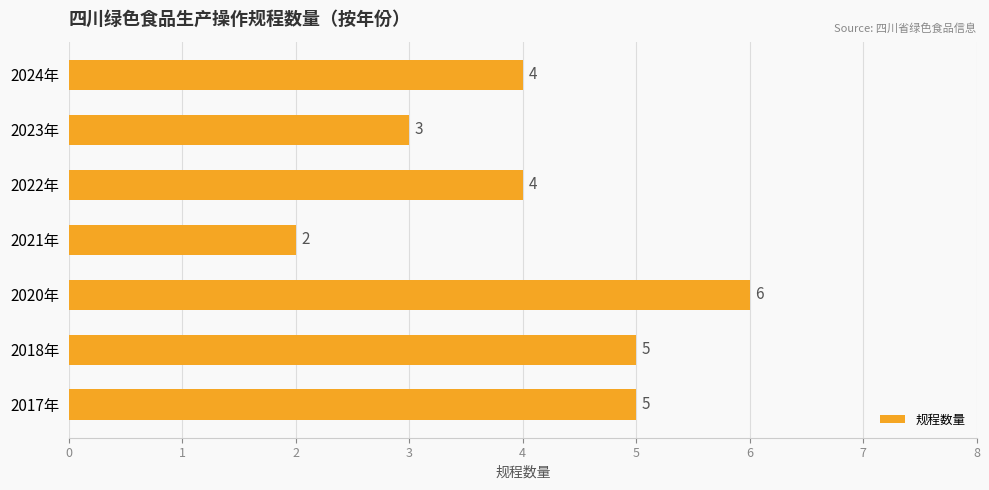

How many bars are there in total?

7